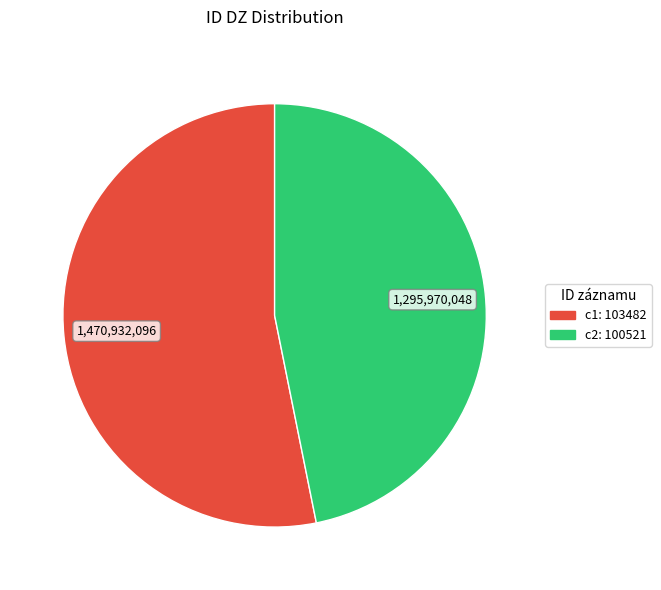

Is there any slice that represents more than half of the pie?

Yes